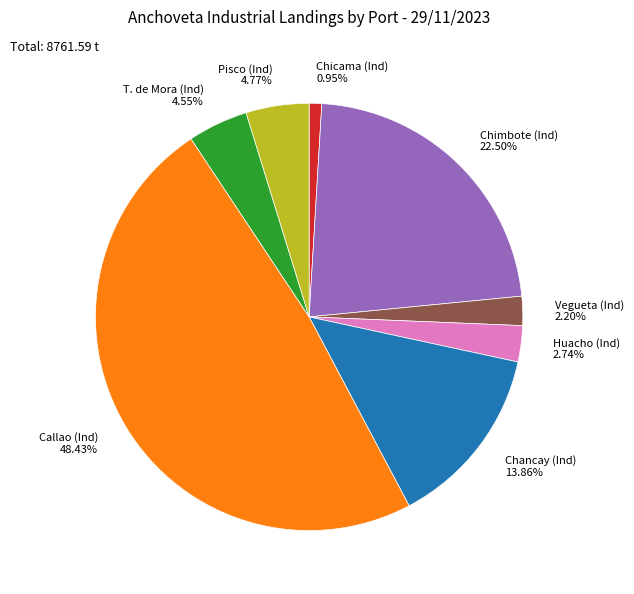

Which slice is the smallest?

Chicama (Ind)